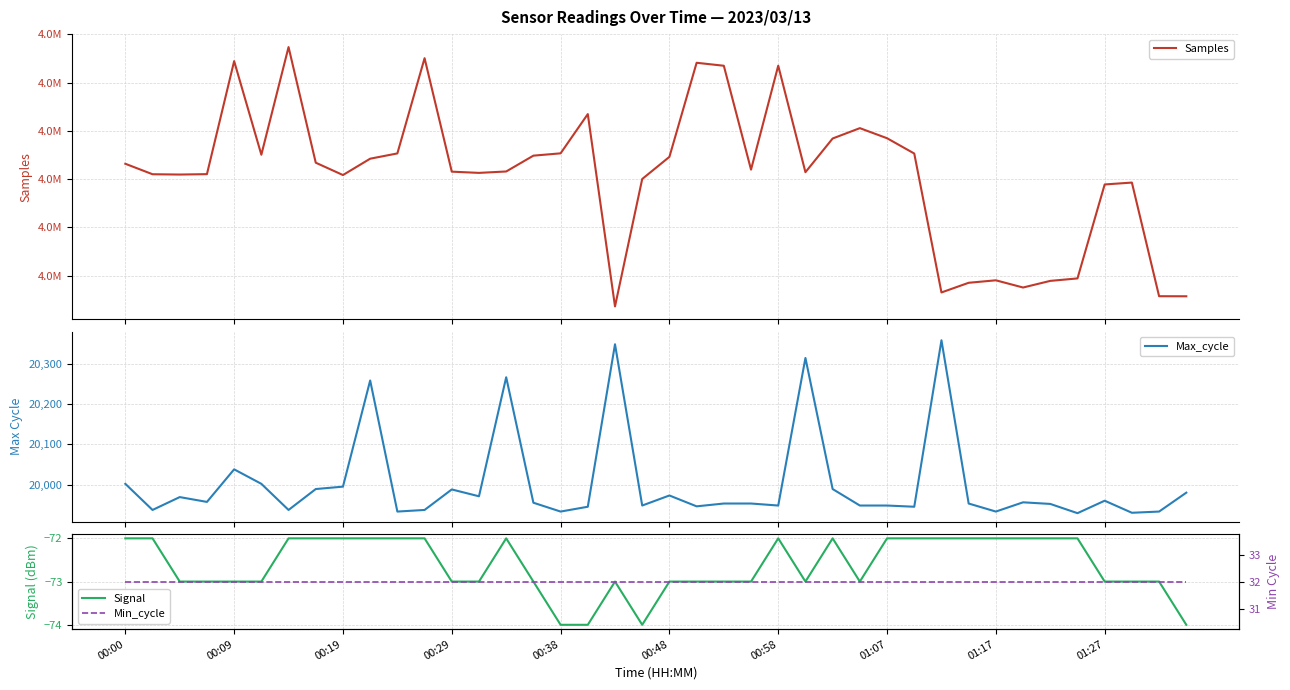

What is the value of the Min_cycle point at the 20th from the left?

32